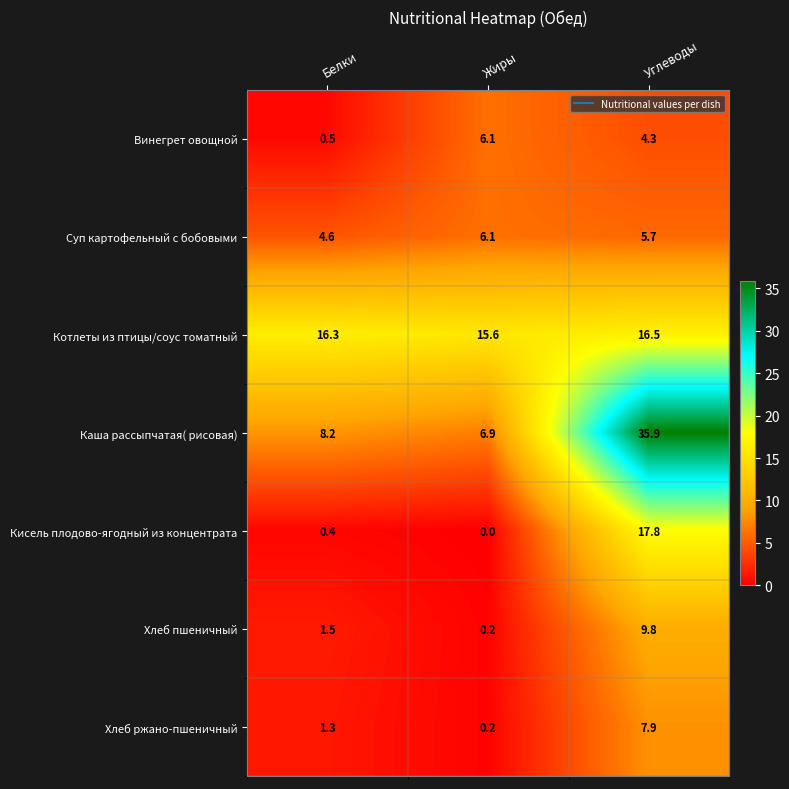

Reading left to right, transcribe all the data shown in this chart.

Винегрет овощной: Белки=0.5	Жиры=6.1	Углеводы=4.3
Суп картофельный с бобовыми: Белки=4.6	Жиры=6.1	Углеводы=5.7
Котлеты из птицы/соус томатный: Белки=16.3	Жиры=15.6	Углеводы=16.5
Каша рассыпчатая( рисовая): Белки=8.2	Жиры=6.9	Углеводы=35.9
Кисель плодово-ягодный из концентрата: Белки=0.4	Жиры=0.0	Углеводы=17.8
Хлеб пшеничный: Белки=1.5	Жиры=0.2	Углеводы=9.8
Хлеб ржано-пшеничный: Белки=1.3	Жиры=0.2	Углеводы=7.9